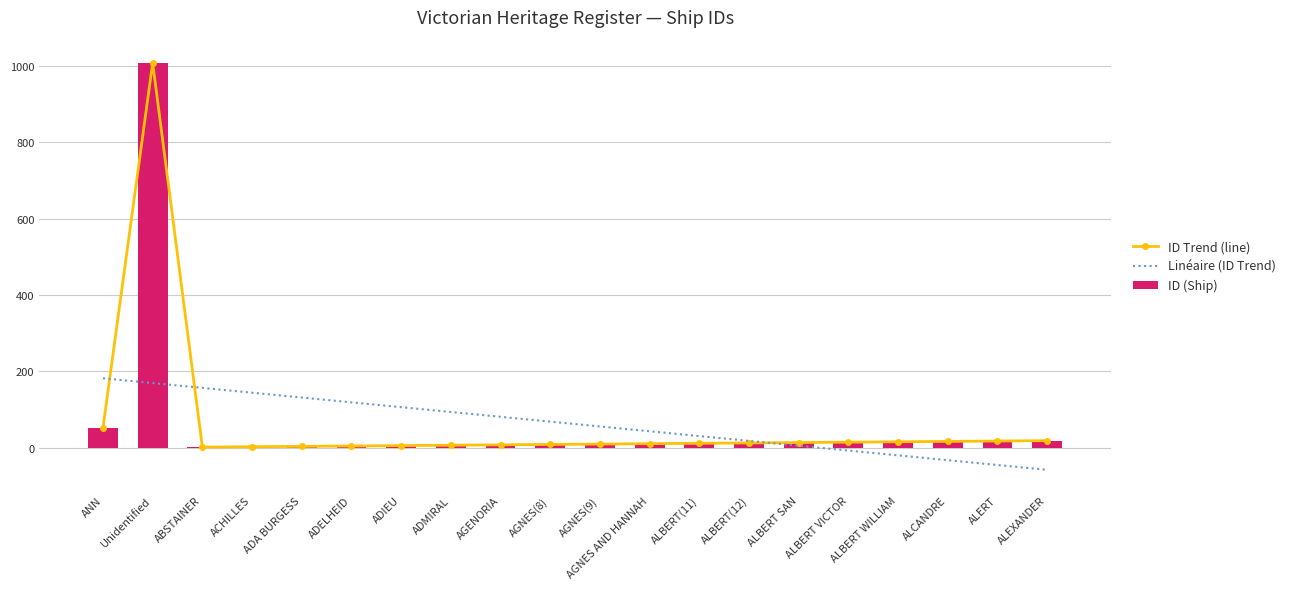

What position from the right is Unidentified?

19